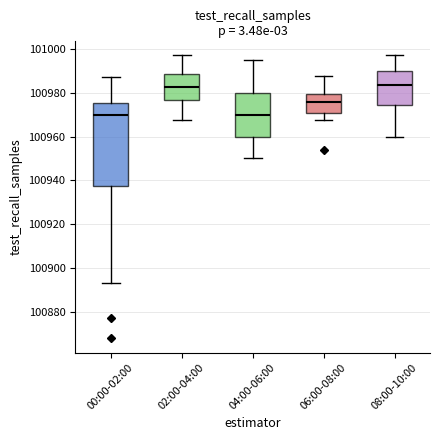

Where is the upper edge of the box for 00:00-02:00 on the y-axis? The values are not printed on the chart, so give them approximately, as read against the axis.

100976